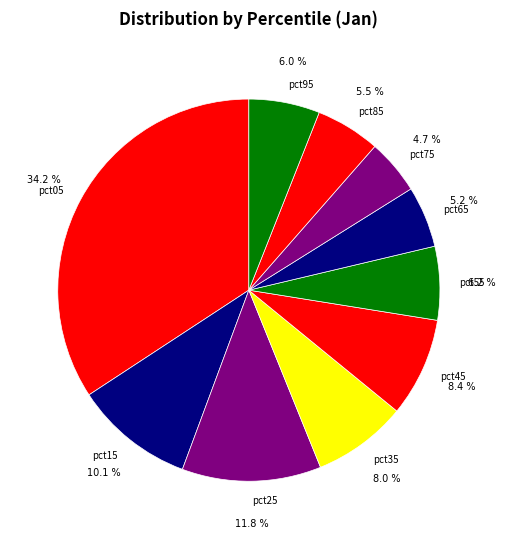

Does pct05 account for over 50% of the chart?

No